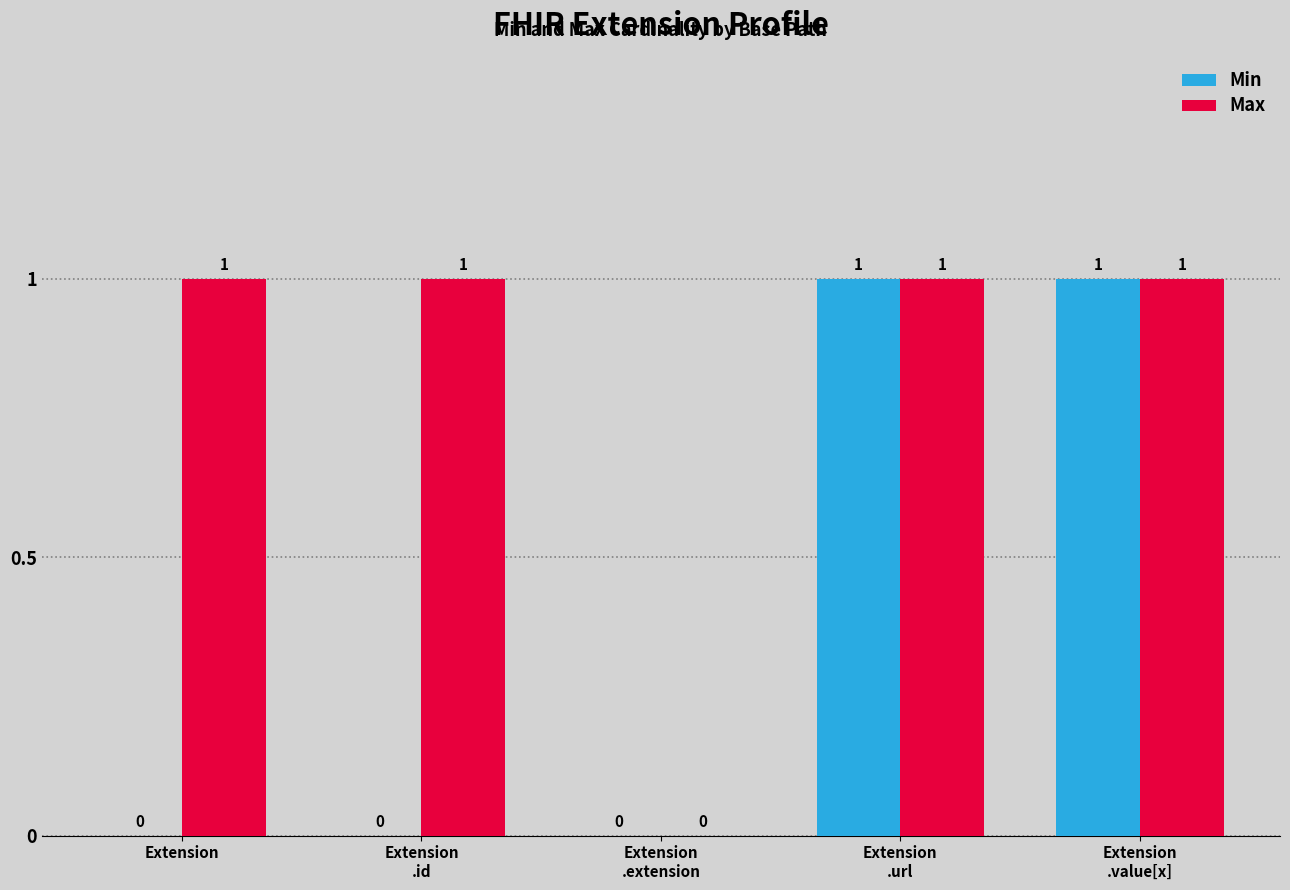

How many groups of bars are there?

5